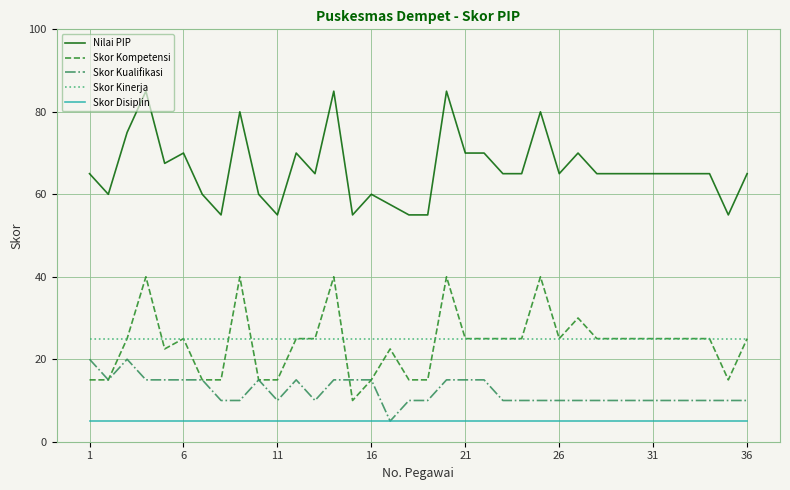

What is the sum of all Skor Kompetensi values?

860.0